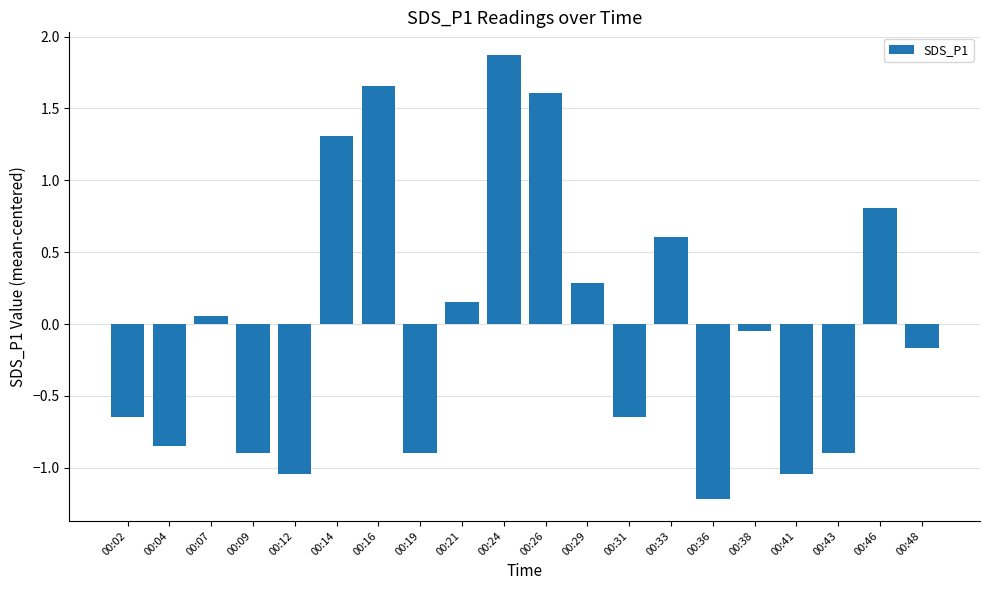

At which category does the chart reach its peak across all series?

00:24